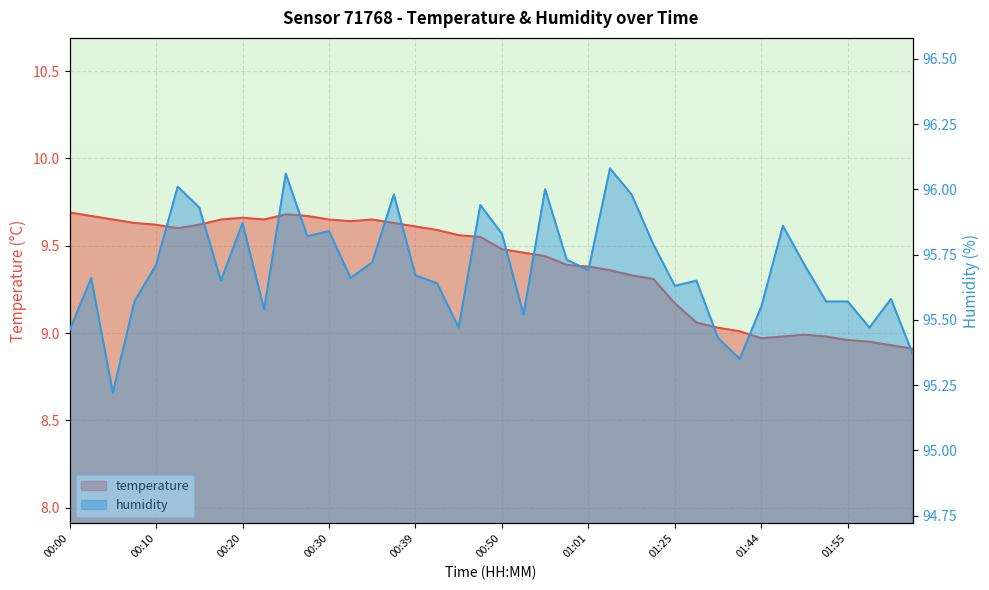

At which label does temperature reach its peak?

00:00